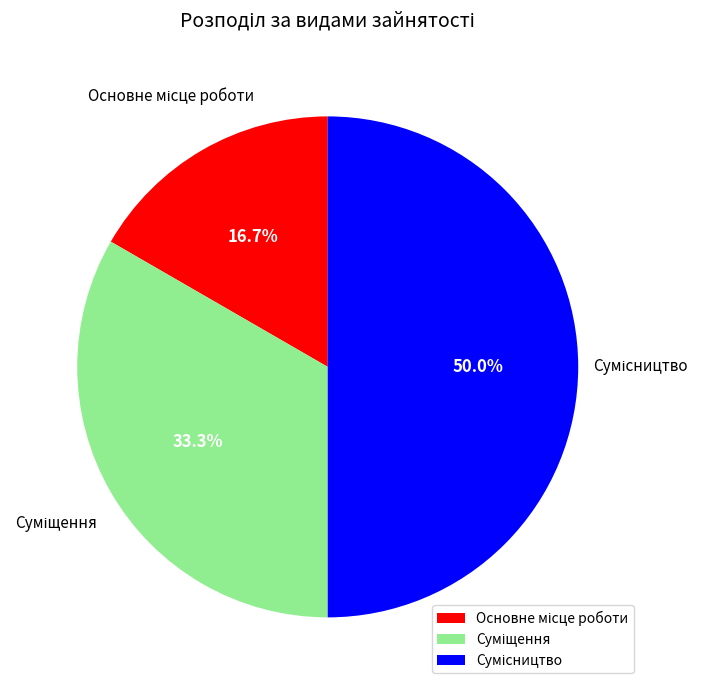

How many slices are in this pie chart?

3